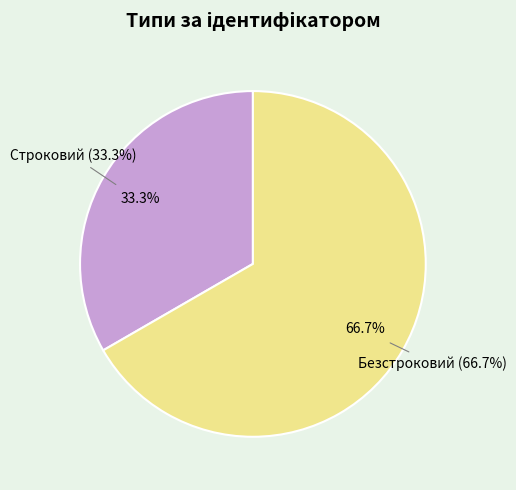

What is the largest slice in the pie chart?

Безстроковий